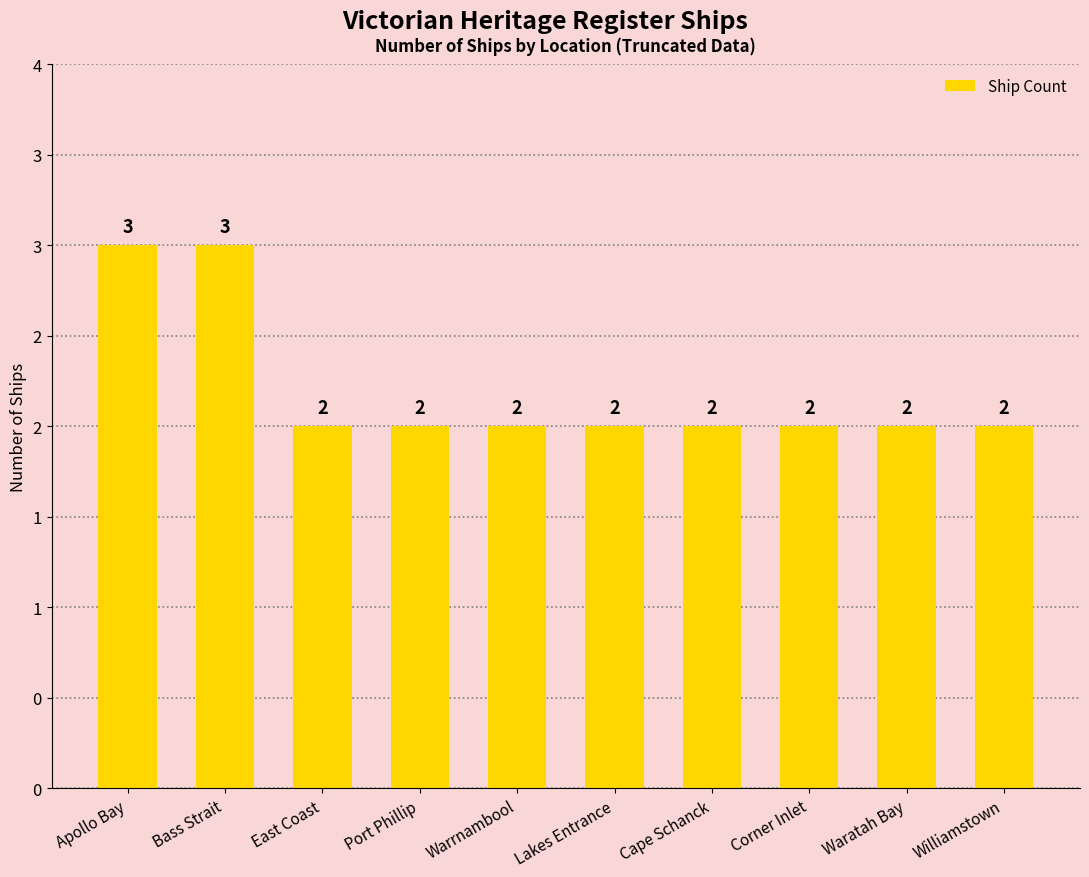

True or false: the data shows 3 at Port Phillip.

False